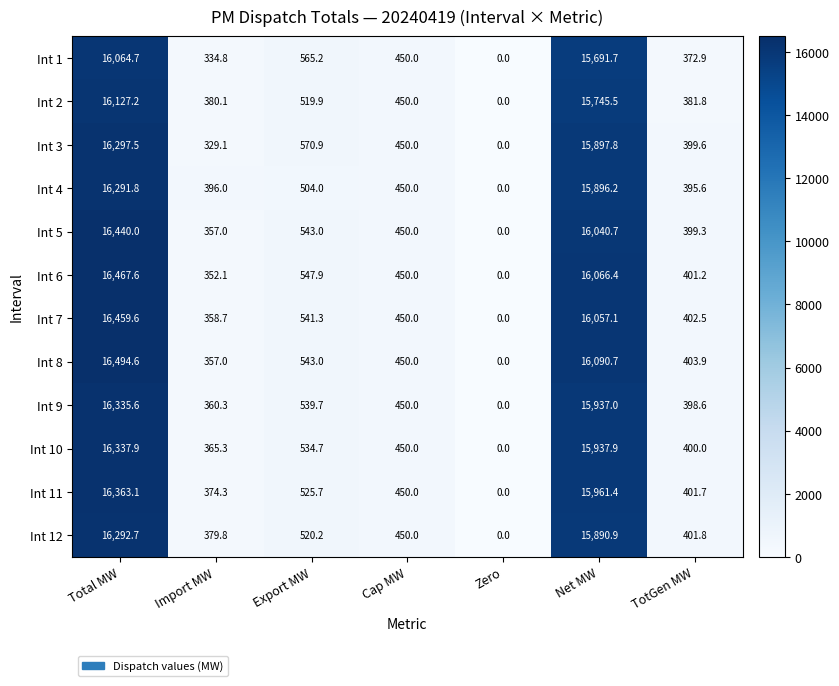

At which category is the sum across all series the highest?

Total MW